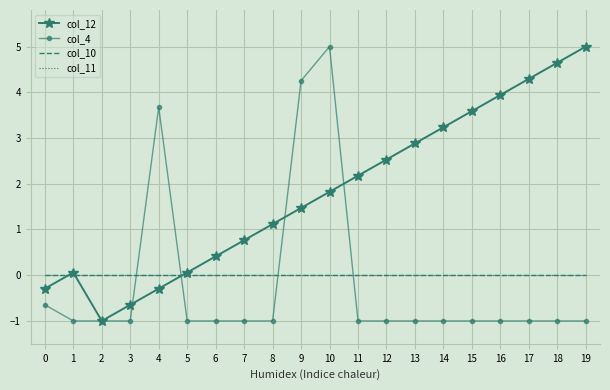

True or false: col_11 has a value of 0.0 at 4.

True